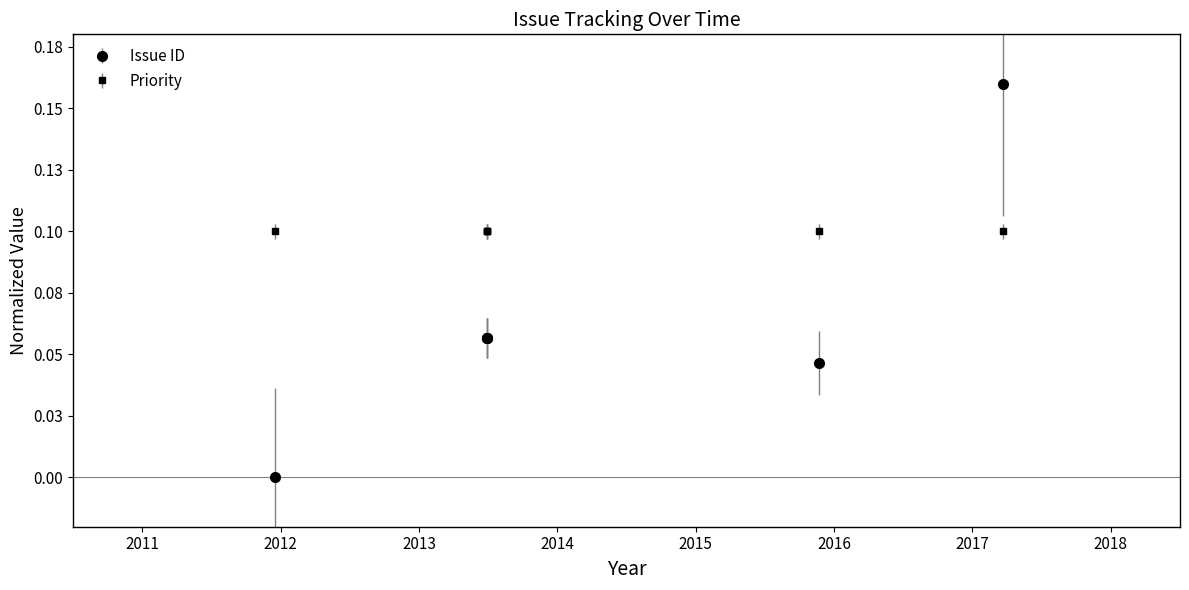

The value at 2017/03/19 is 0.2. True or false?

True